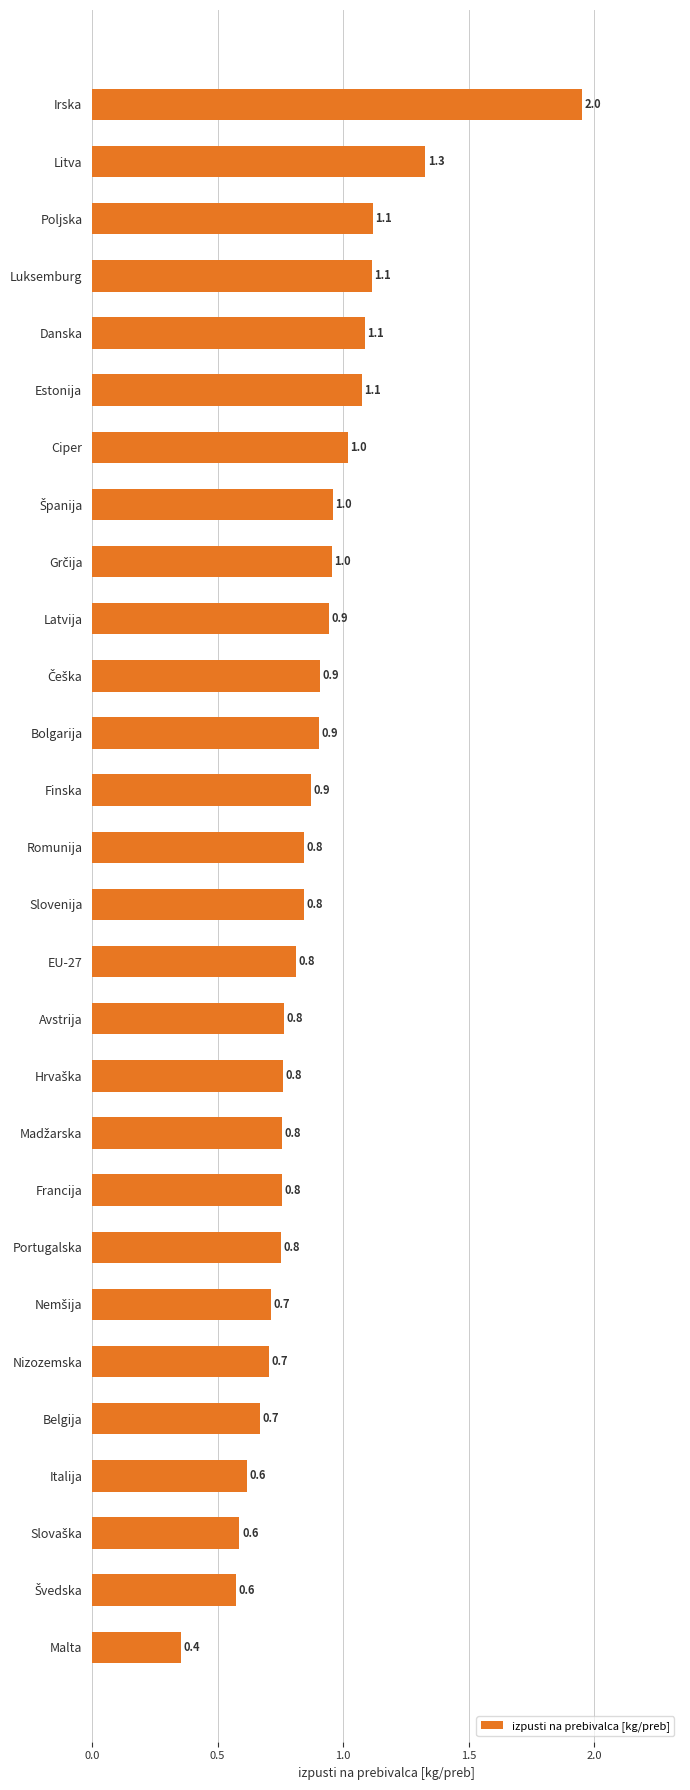

Reading top to bottom, transcribe all the data shown in this chart.

2.0	1.3	1.1	1.1	1.1	1.1	1.0	1.0	1.0	0.9	0.9	0.9	0.9	0.8	0.8	0.8	0.8	0.8	0.8	0.8	0.8	0.7	0.7	0.7	0.6	0.6	0.6	0.4